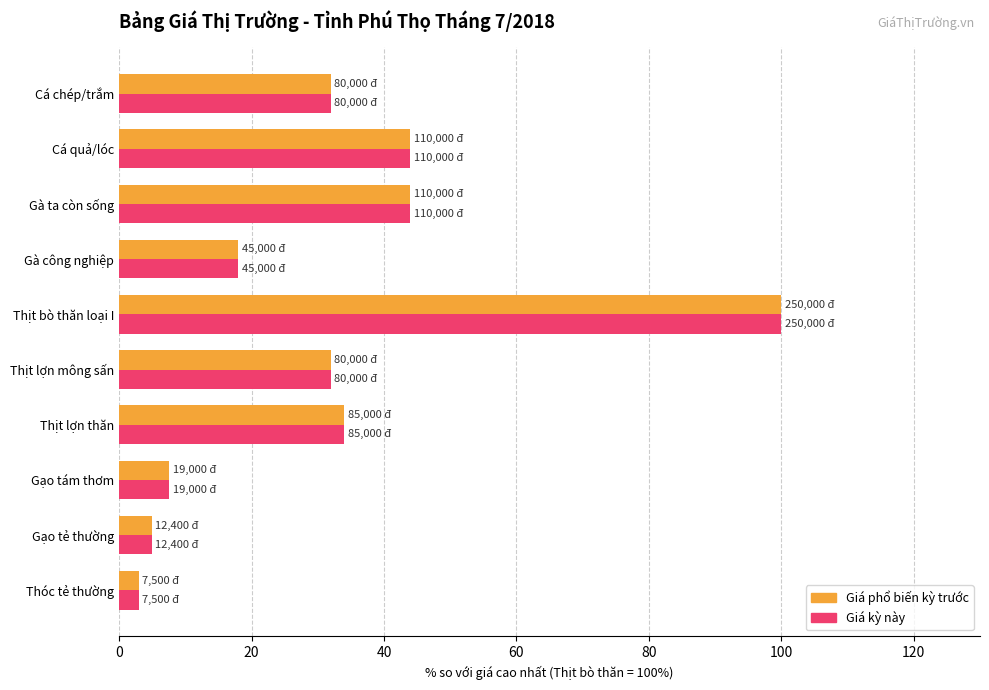

At which category is the sum across all series the highest?

Thịt bò thăn loại I